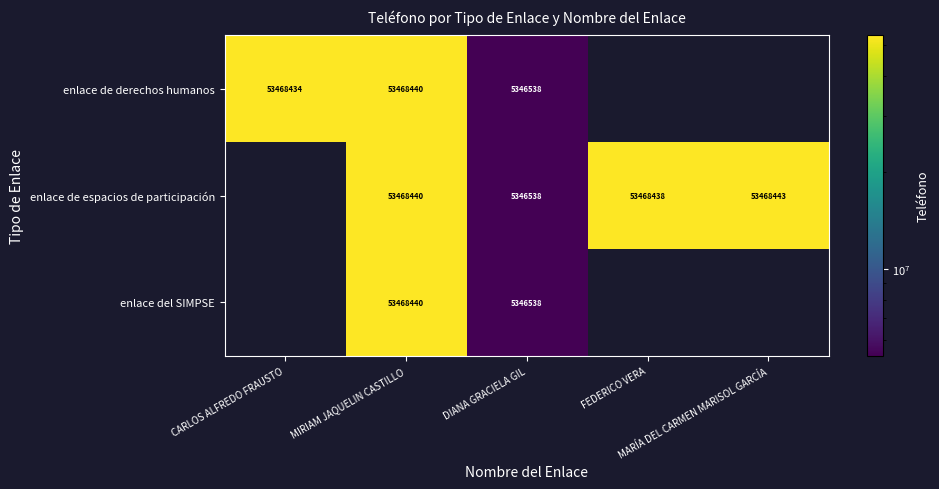

Rank the series at DIANA GRACIELA GIL from lowest to highest value.

enlace de derechos humanos, enlace de espacios de participación, enlace del SIMPSE